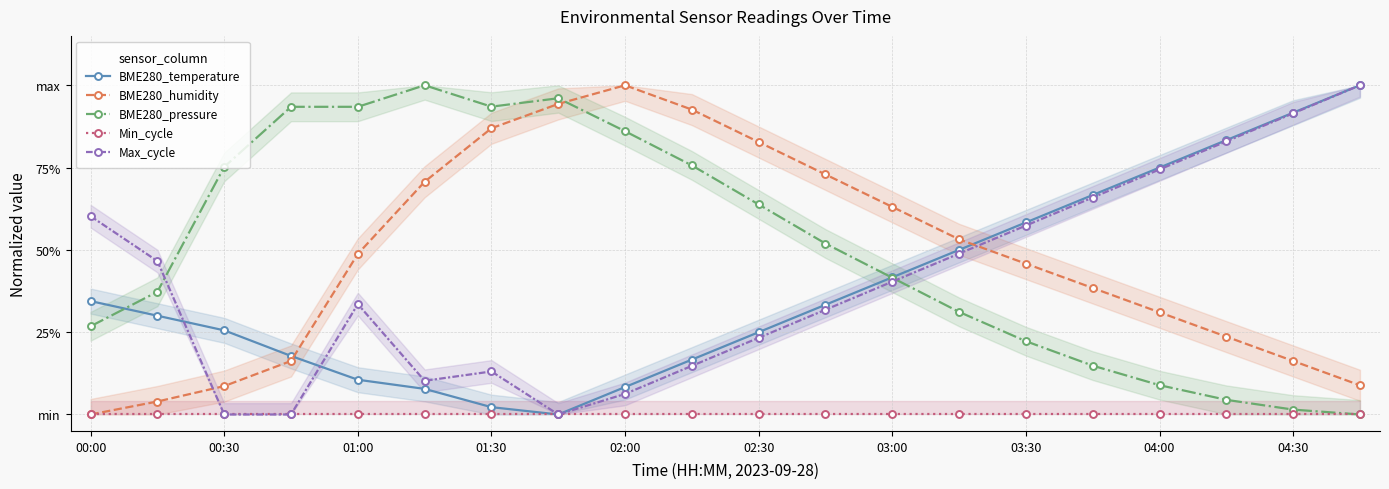

Does the chart display data point markers on the line(s)?

Yes